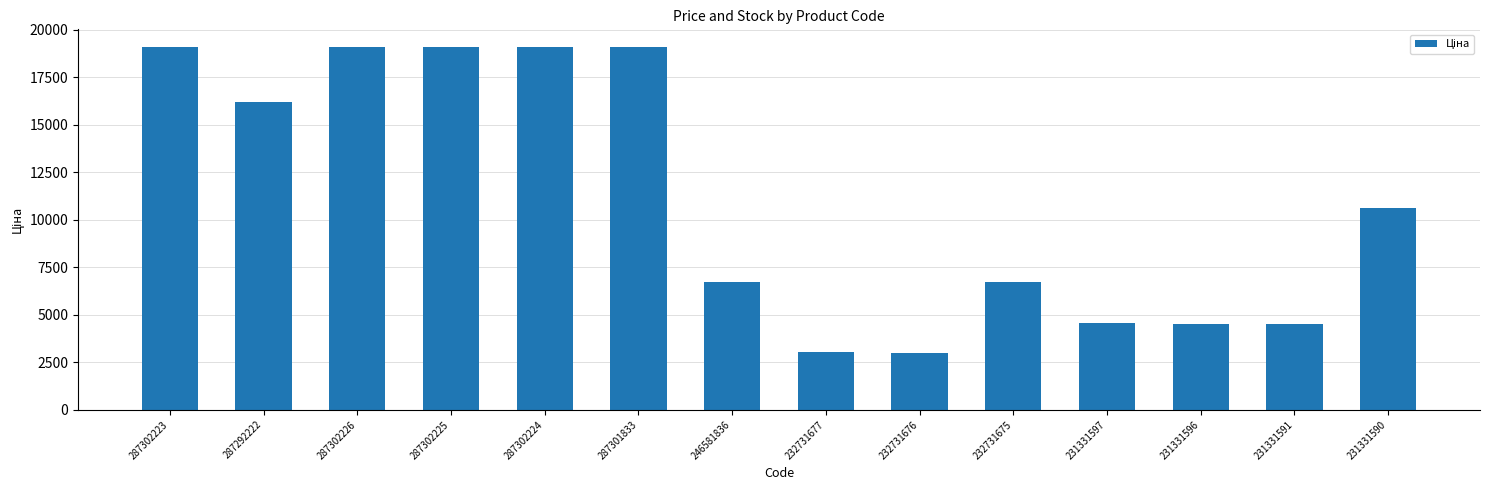

What is the maximum value shown in the chart?

19076.9